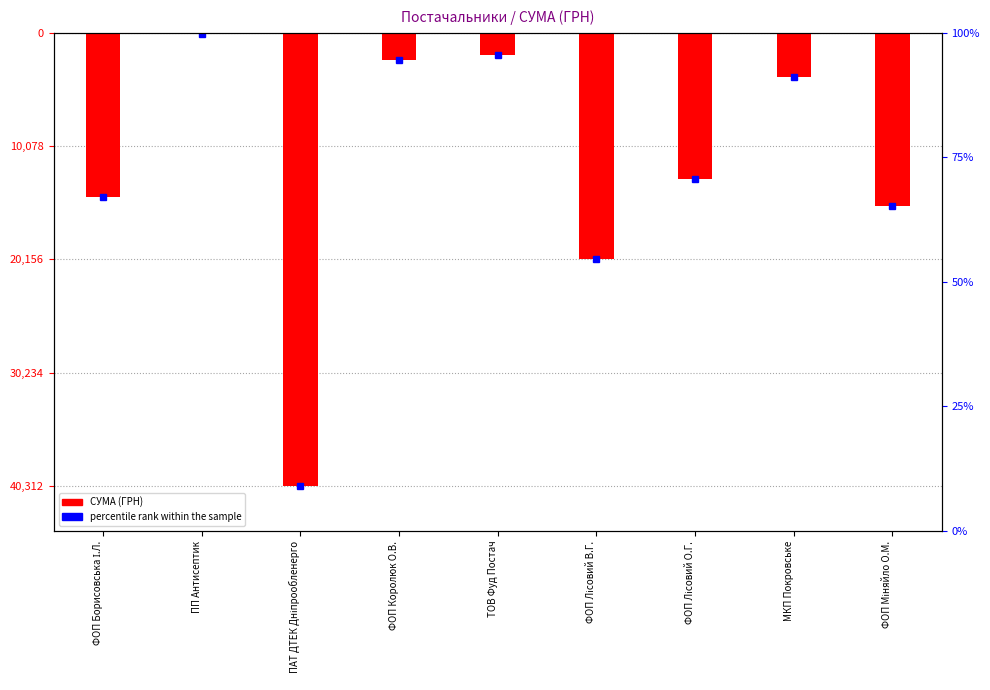

Does the chart contain stacked bars?

No